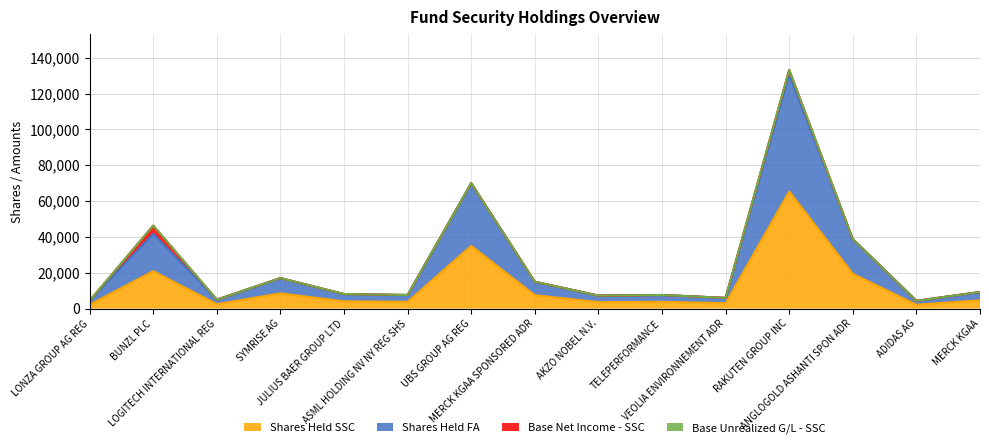

What position from the left is ASML HOLDING NV NY REG SHS?

6